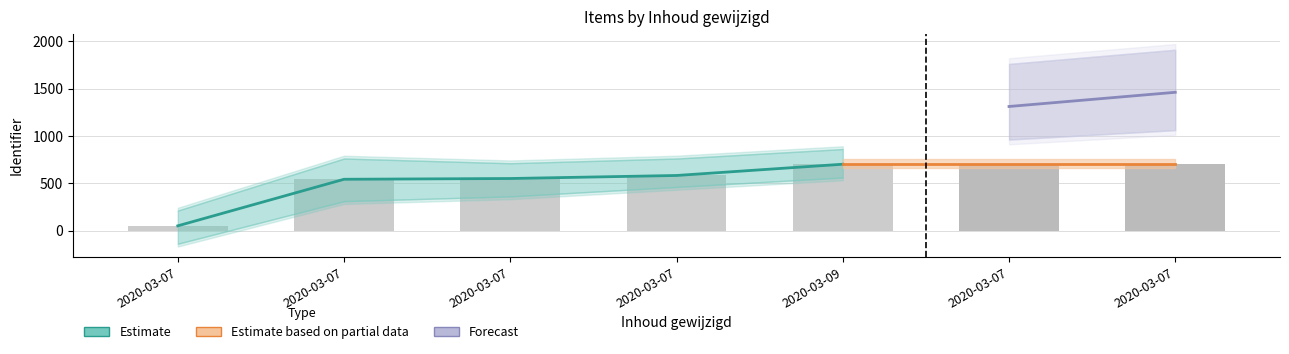

The chart shows a value of 542 at 2020-03-07. True or false?

True